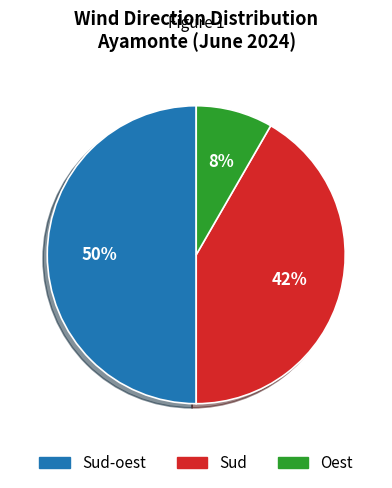

To the nearest percent, what is the average slice percentage?

33%